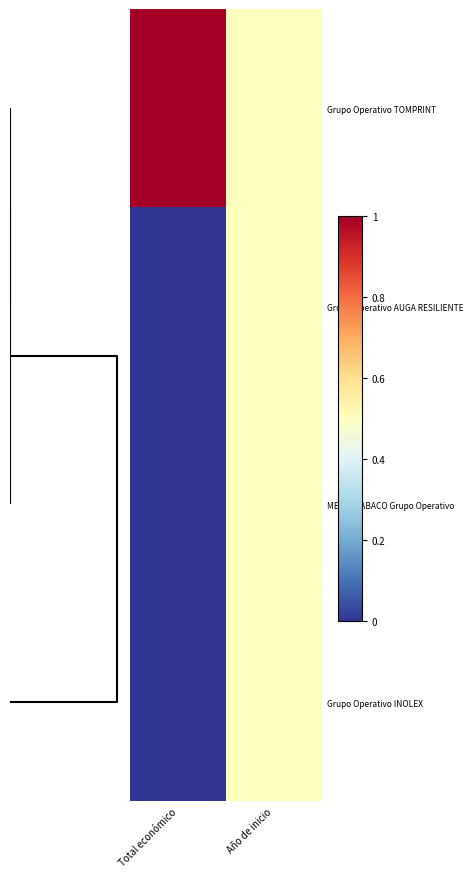

Reading left to right, transcribe all the data shown in this chart.

Grupo Operativo TOMPRINT: Total económico=1.0	Año de inicio=0.5
Grupo Operativo AUGA RESILIENTE: Total económico=0.0	Año de inicio=0.5
MEDIO TABACO Grupo Operativo: Total económico=0.0	Año de inicio=0.5
Grupo Operativo INOLEX: Total económico=0.0	Año de inicio=0.5